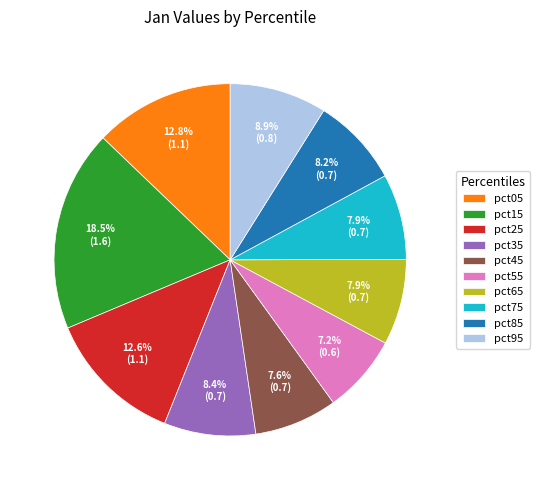

To the nearest percent, what is the average slice percentage?

10%